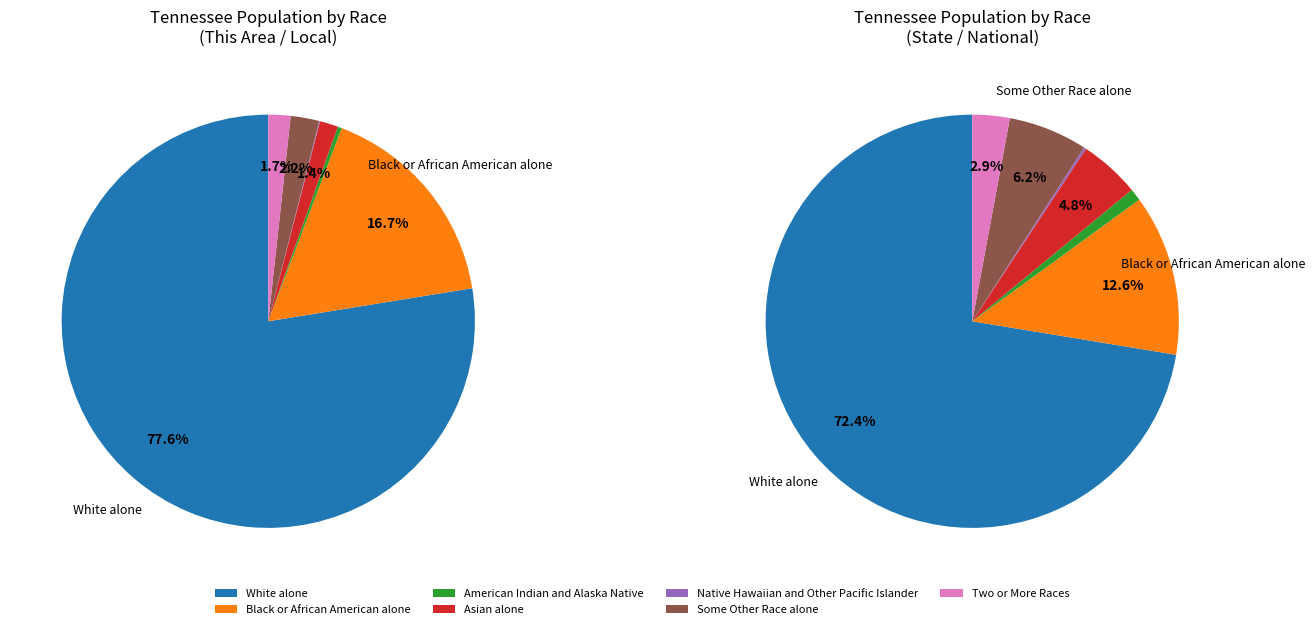

Which category accounts for the majority?

White alone